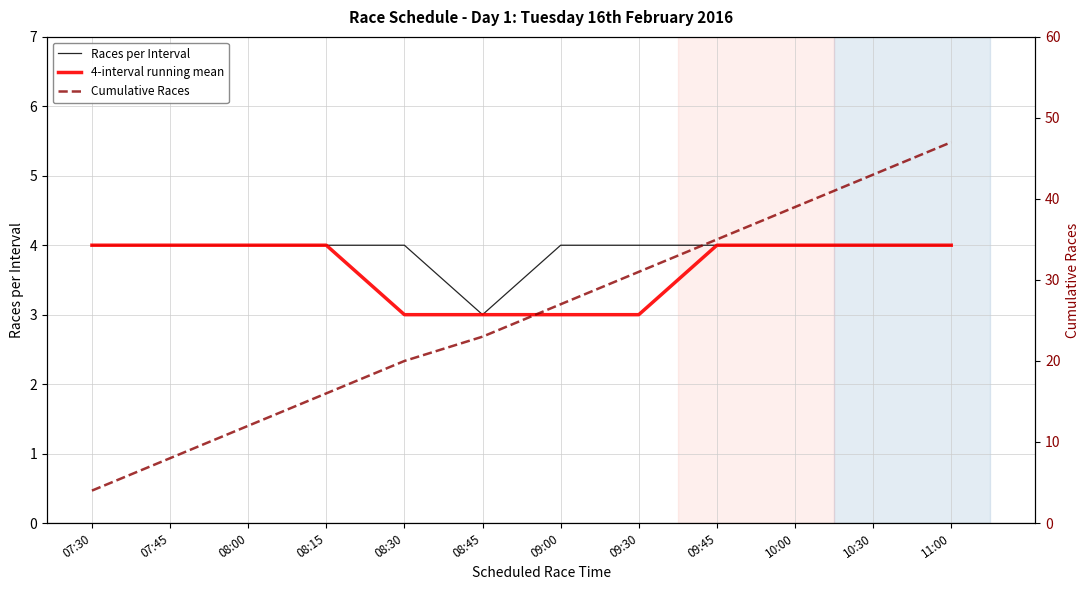

The Cumulative Races series shows 8 at 07:45. True or false?

True